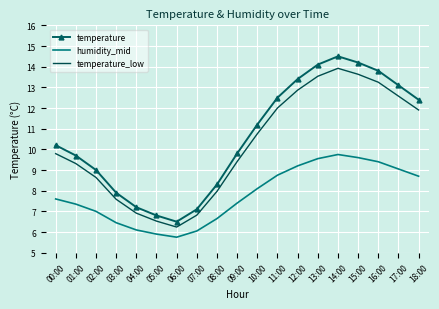

What position from the left is 00:00?

1